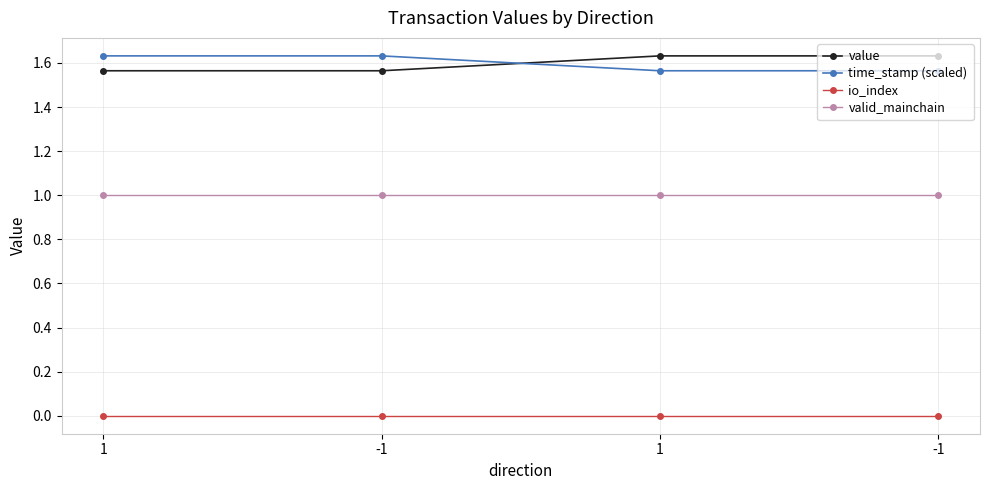

Which series changed the most between -1 and 1?

value